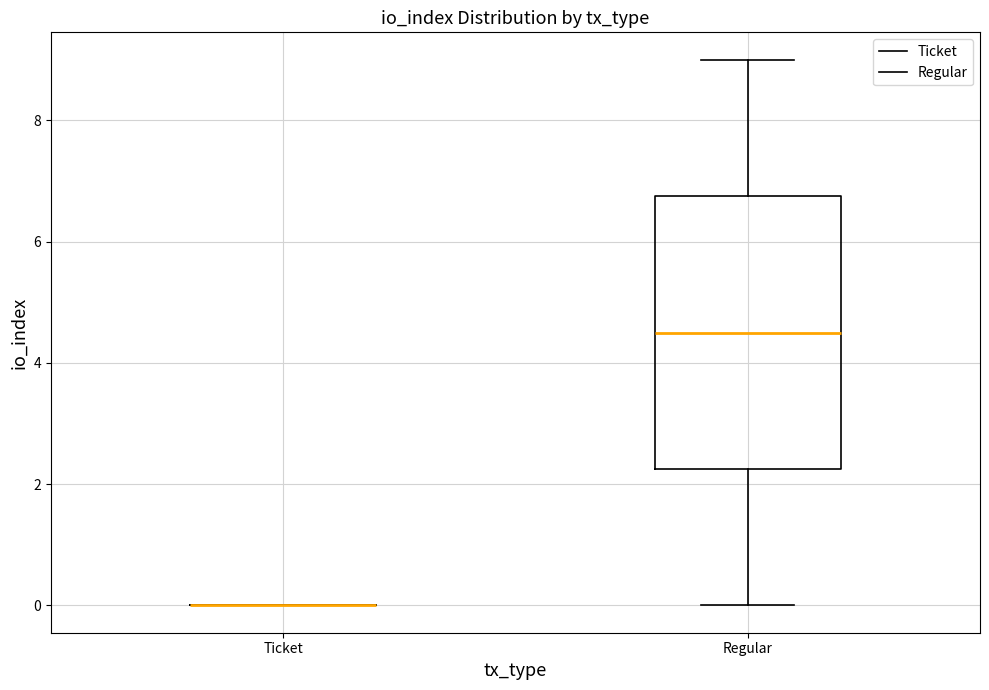

Reading left to right, read every box against the y-axis: the position of its median line, the range the box covers, and the ends of its whiskers. The values are not printed on the chart, so give them approximately, as read against the axis.

Ticket: box collapsed to a line at 0.0, whiskers 0.0 to 0.0
Regular: median 4.6, box 2.2 to 6.8, whiskers 0.0 to 9.0